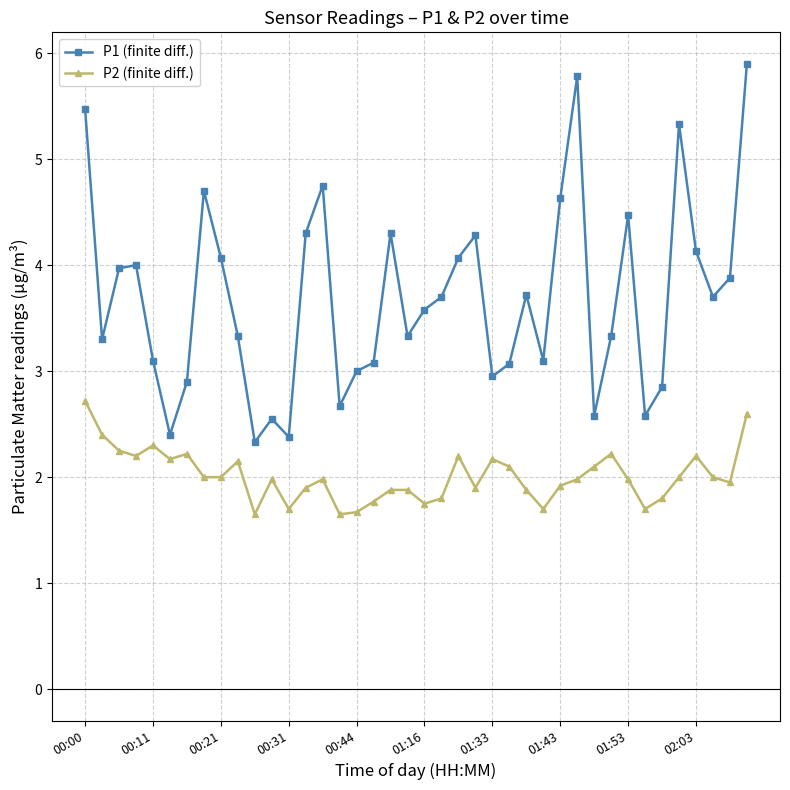

What is the maximum value shown in the chart?

5.9